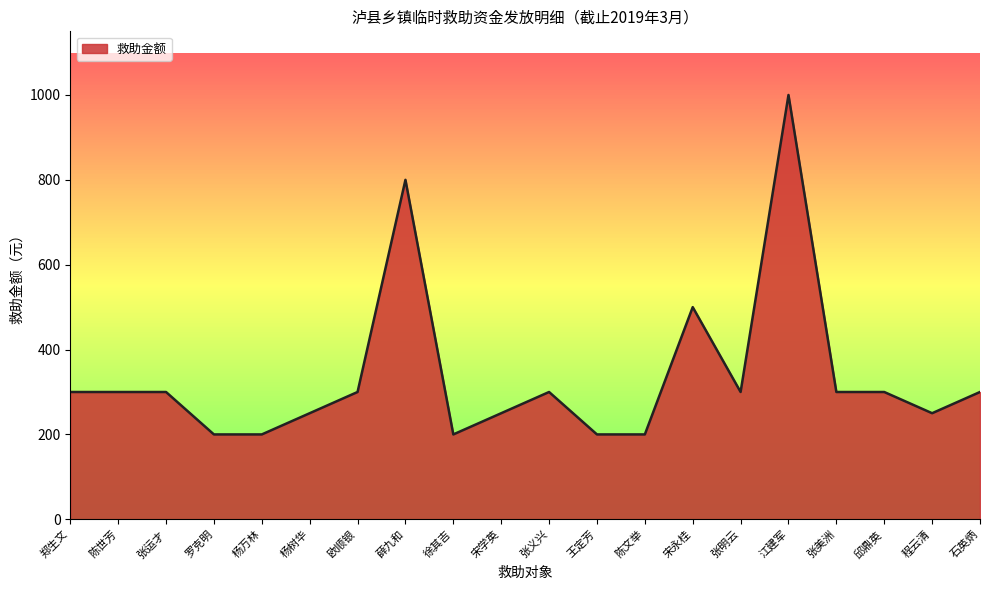

At which label is the value closest to 600?

宋永桂